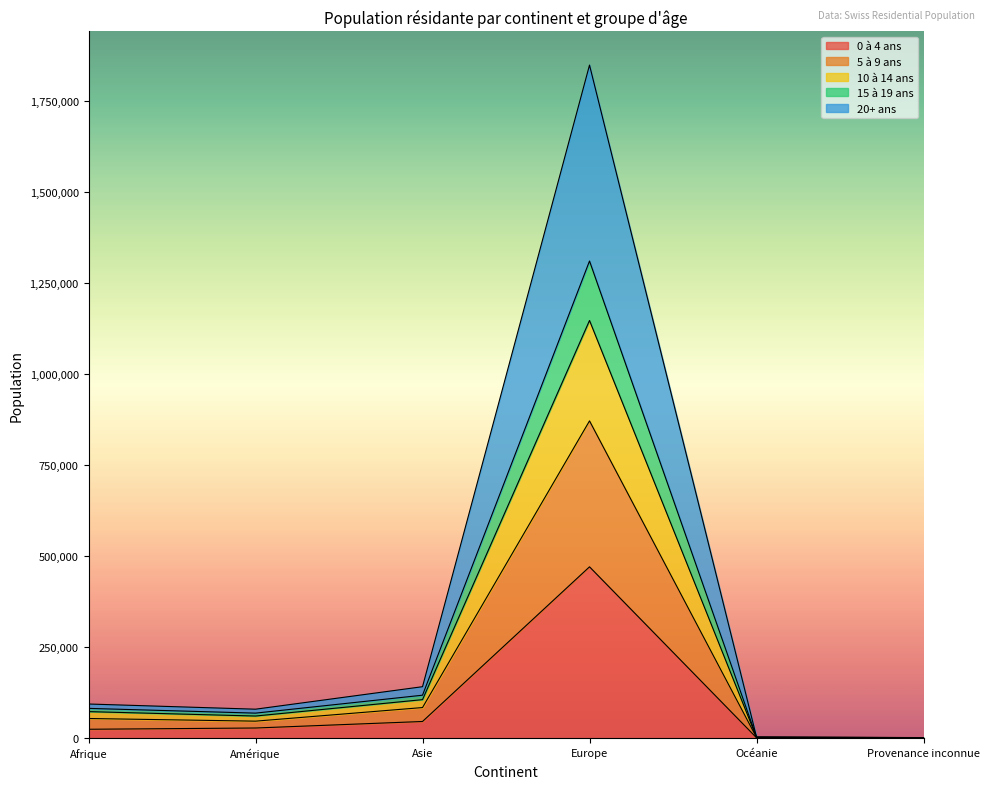

At which category is the sum across all series the highest?

Europe